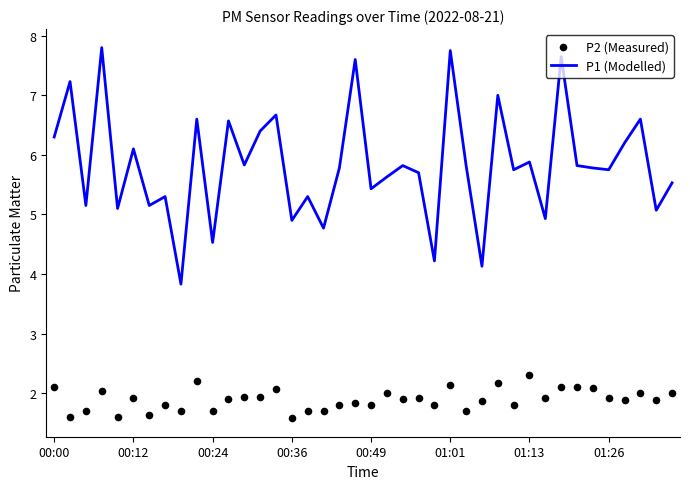

Where does the P1 (Modelled) series first go above 5?

00:00